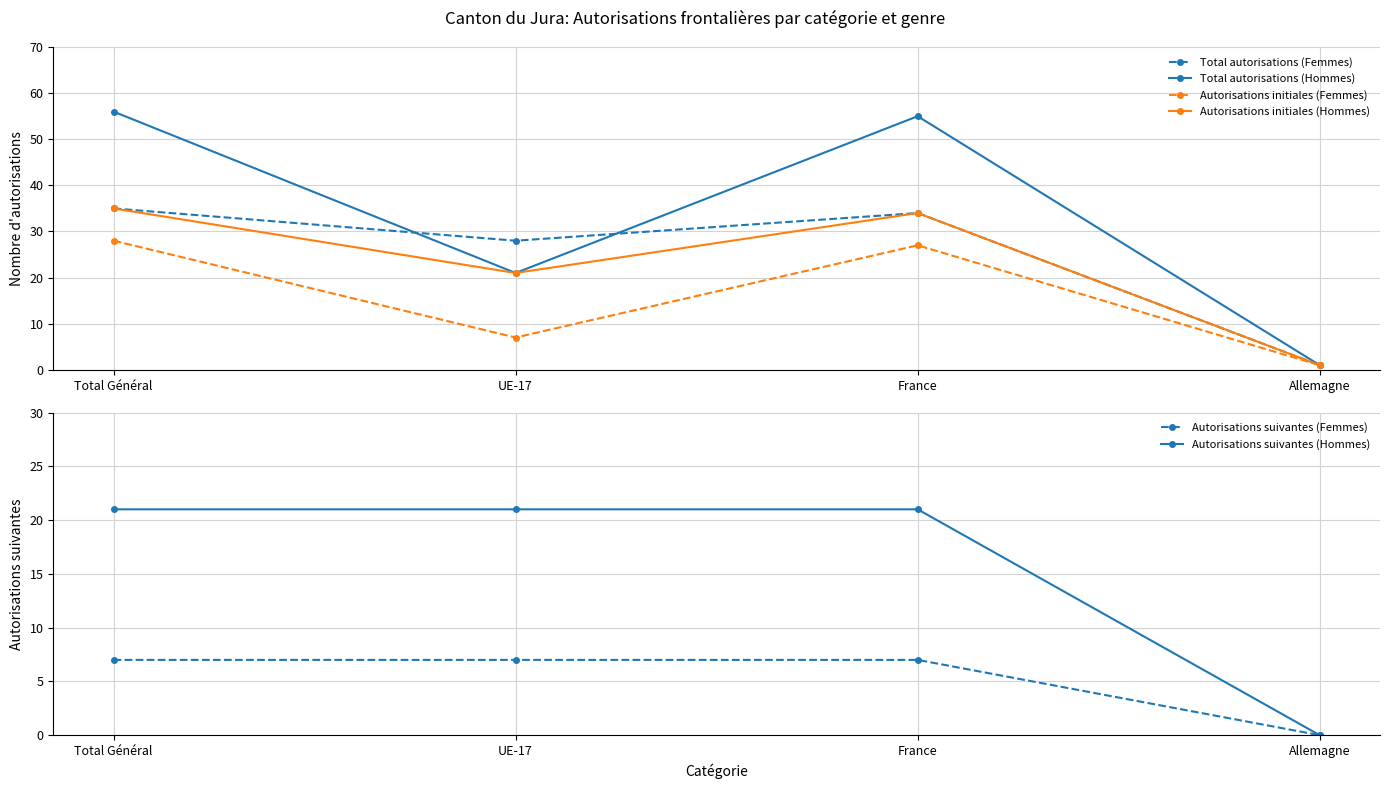

At which category is the sum across all series the highest?

Total Général